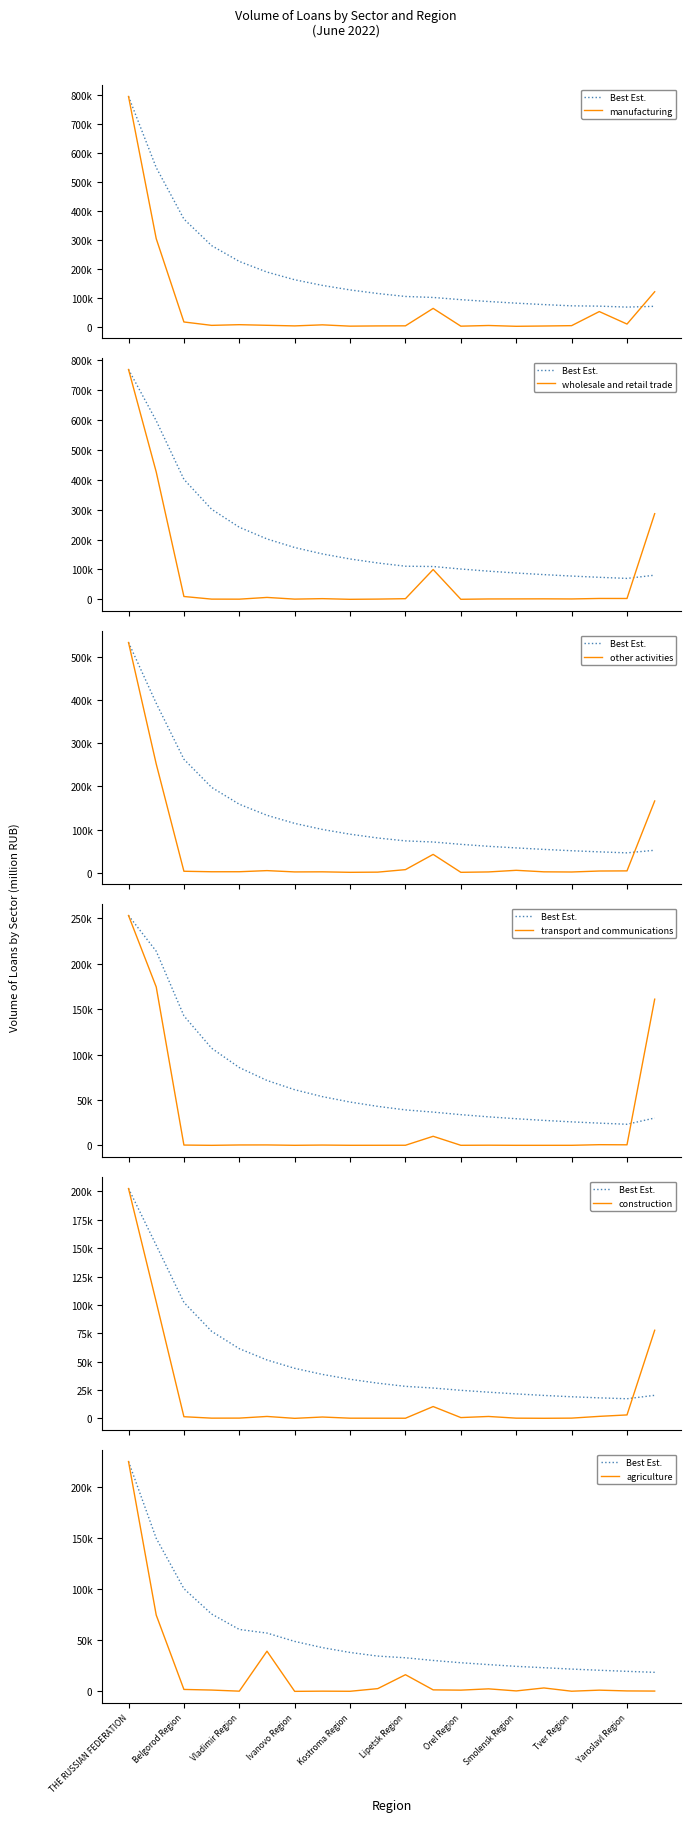

At Kursk Region, list the series in order from smallest to largest.

transport and communications, construction, wholesale and retail trade, other activities, manufacturing, agriculture